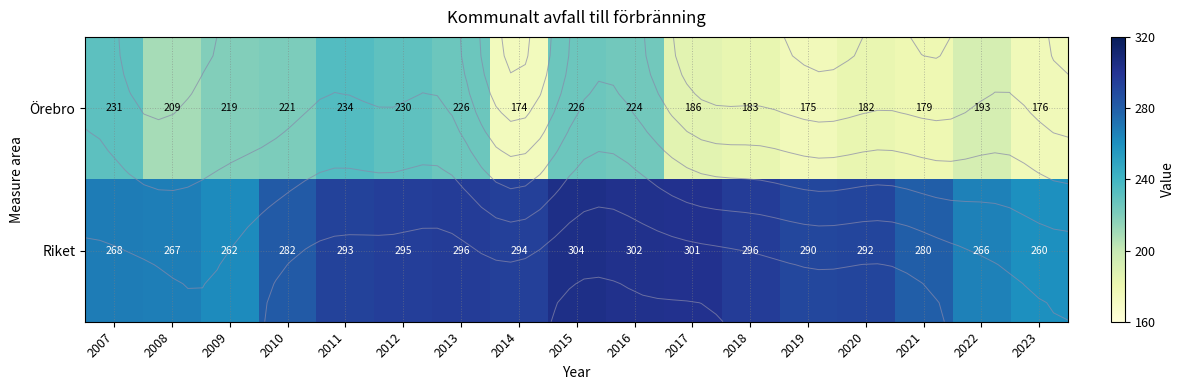

Is it true that Riket equals 279.7 at 2021?

True